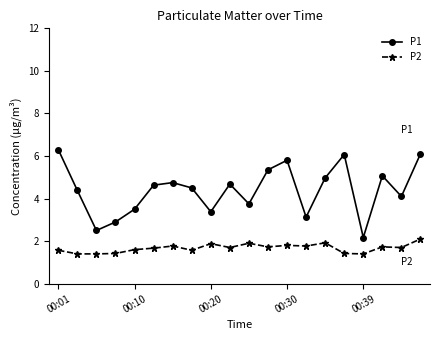

True or false: P1 and P2 cross at least once.

False